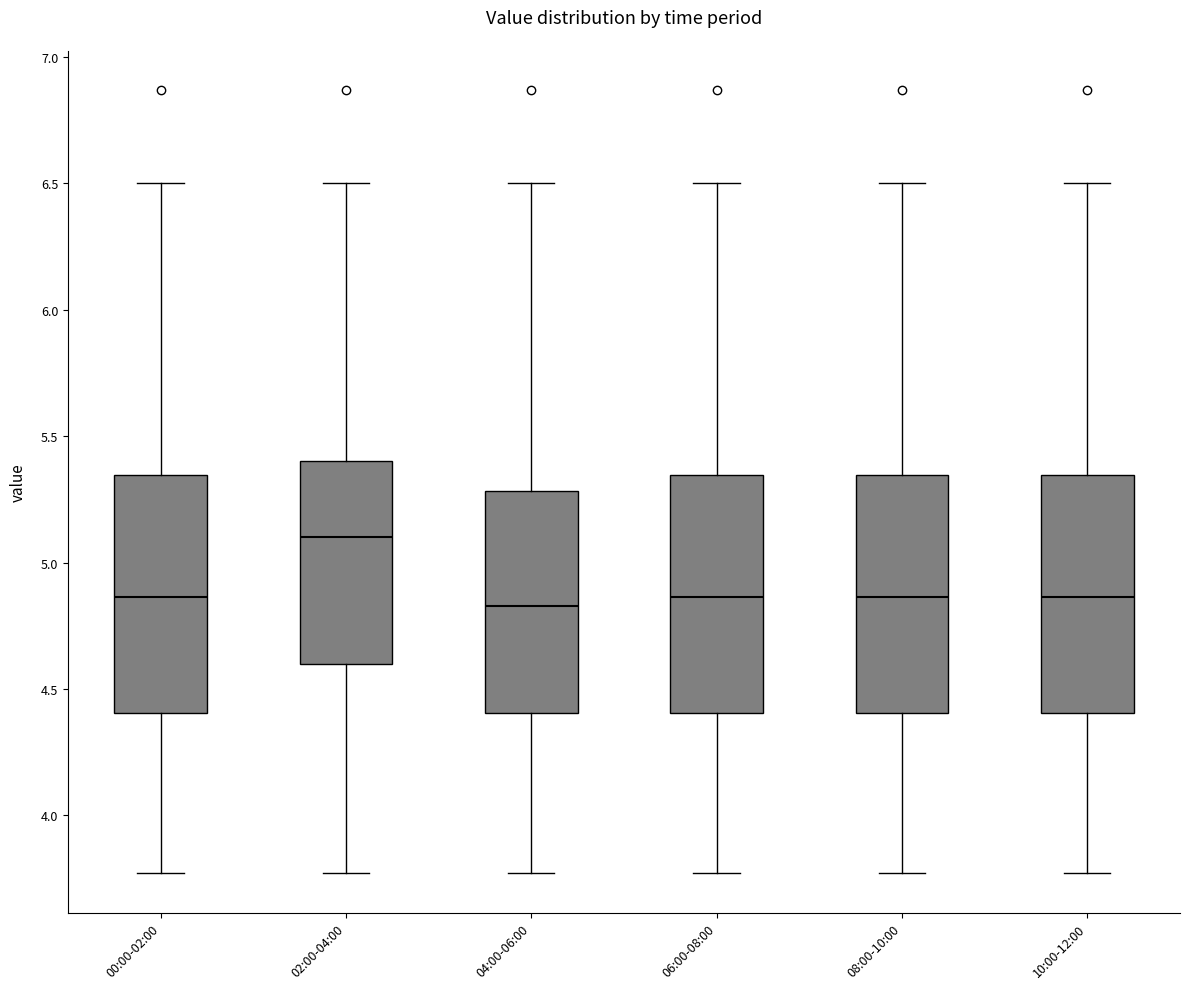

Where is the lower edge of the box for 06:00-08:00 on the y-axis? The values are not printed on the chart, so give them approximately, as read against the axis.

4.40